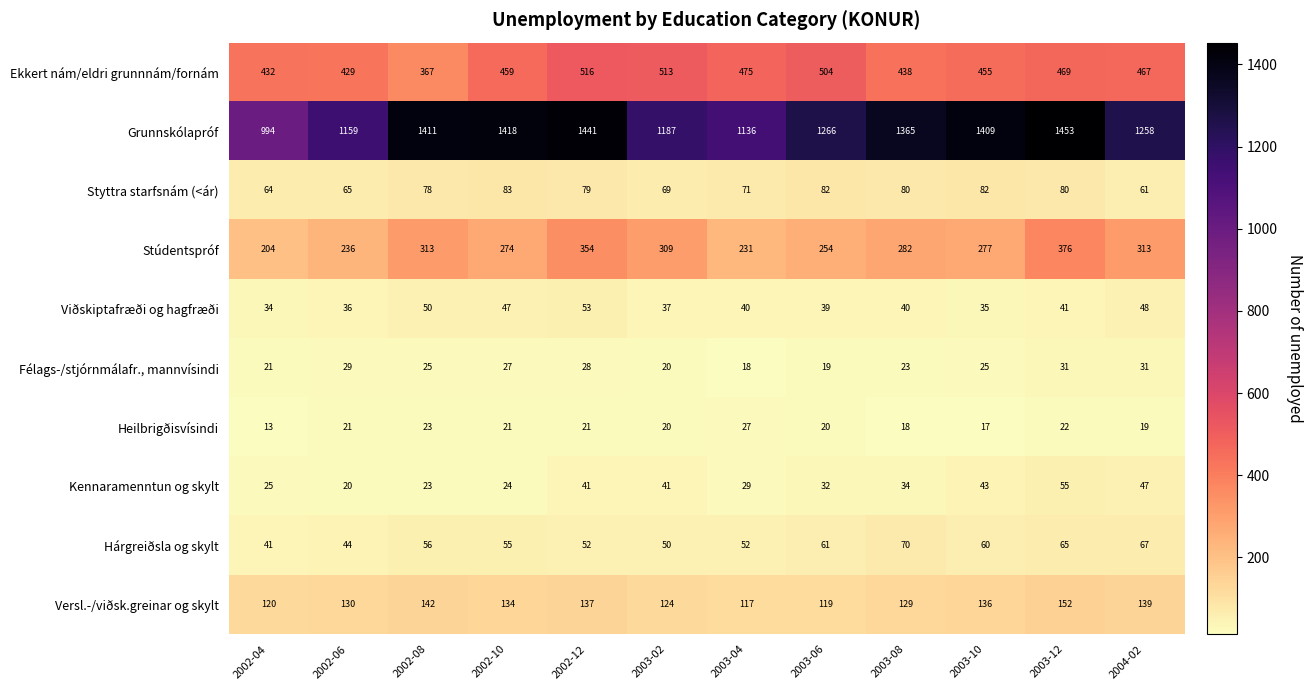

Is the value of Hárgreiðsla og skylt at 2003-04 greater than the value of Versl.-/viðsk.greinar og skylt at 2003-10?

No